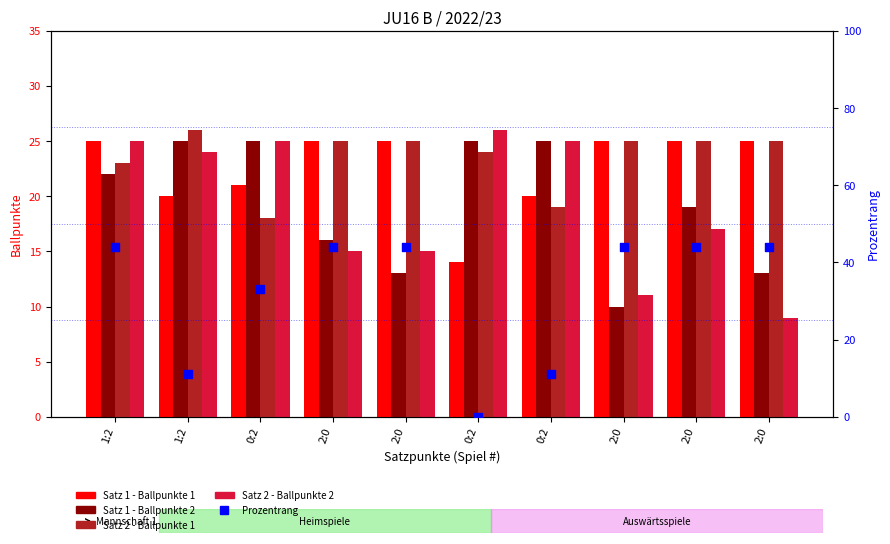

Which series has the largest total across all categories?

Prozentrang